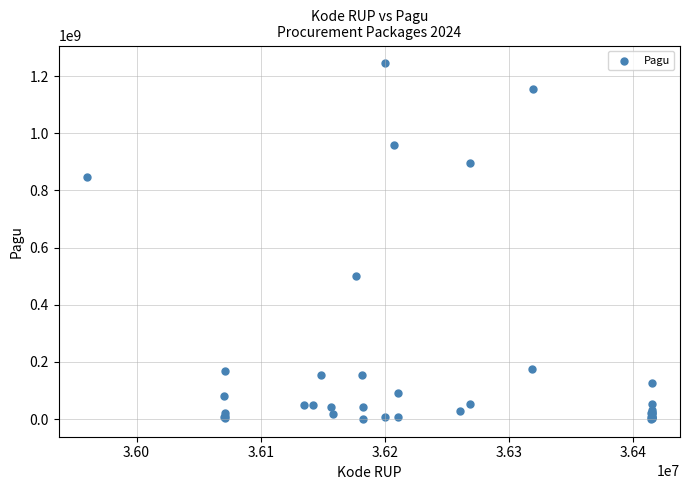

What Y value in the scatter plot is closest to 622840000?

499932000